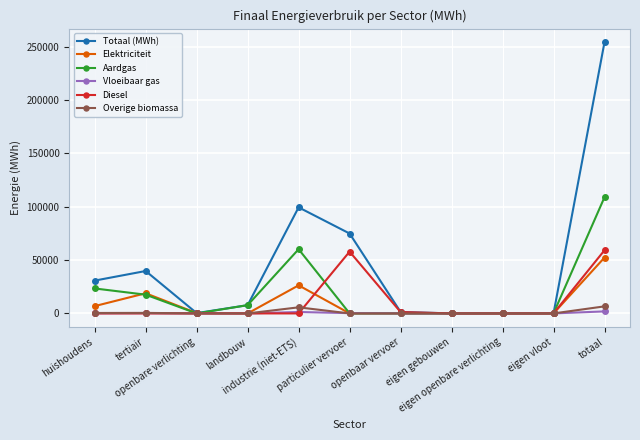

What is the greatest value displayed?

254366.6